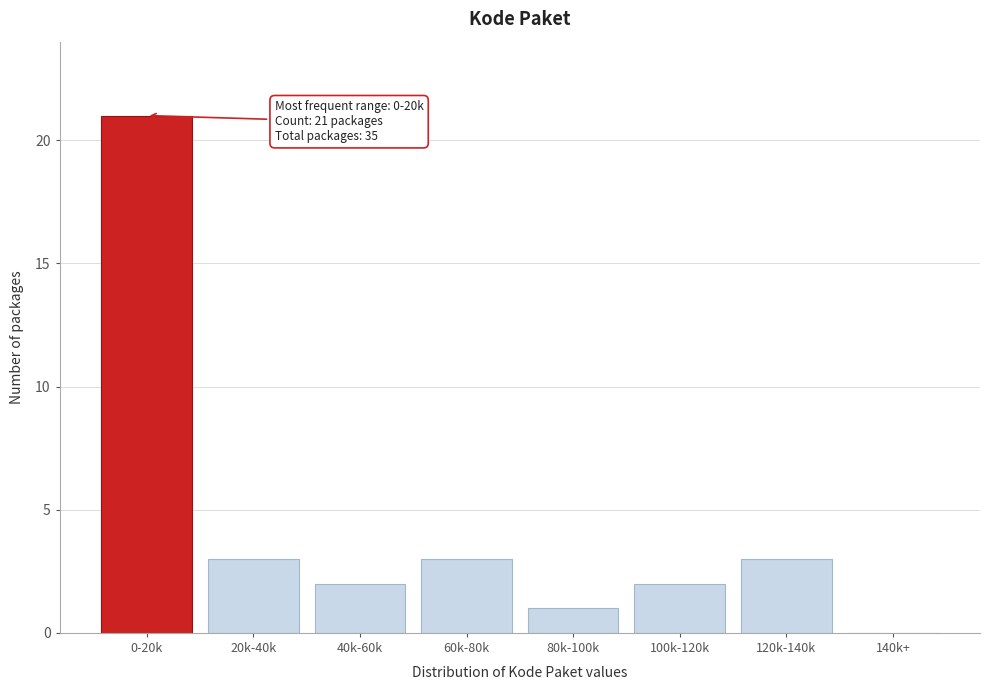

Reading left to right, transcribe all the data shown in this chart.

0-20k=21	20k-40k=3	40k-60k=2	60k-80k=3	80k-100k=1	100k-120k=2	120k-140k=3	140k+=0